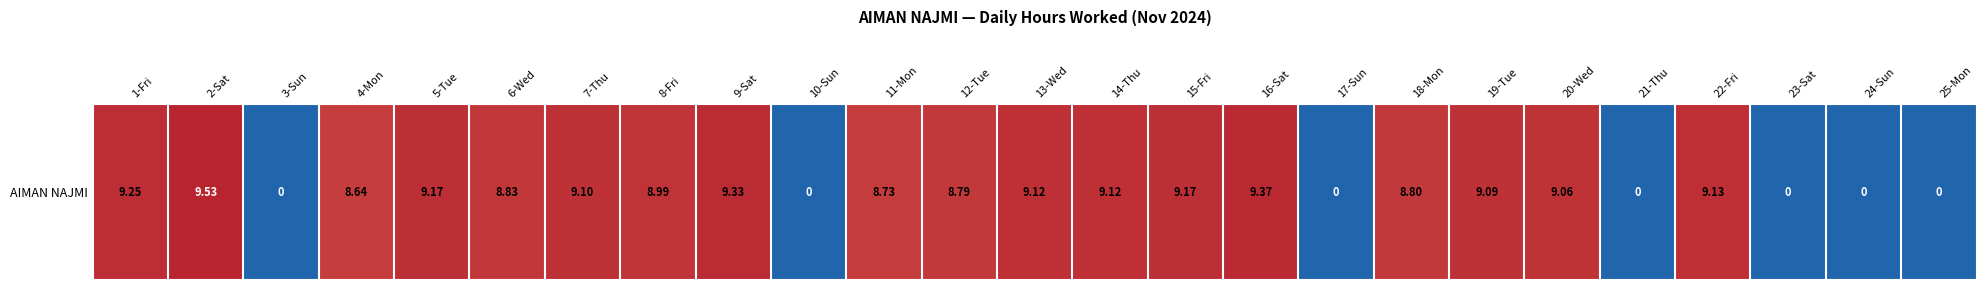

What is the average value?

6.5